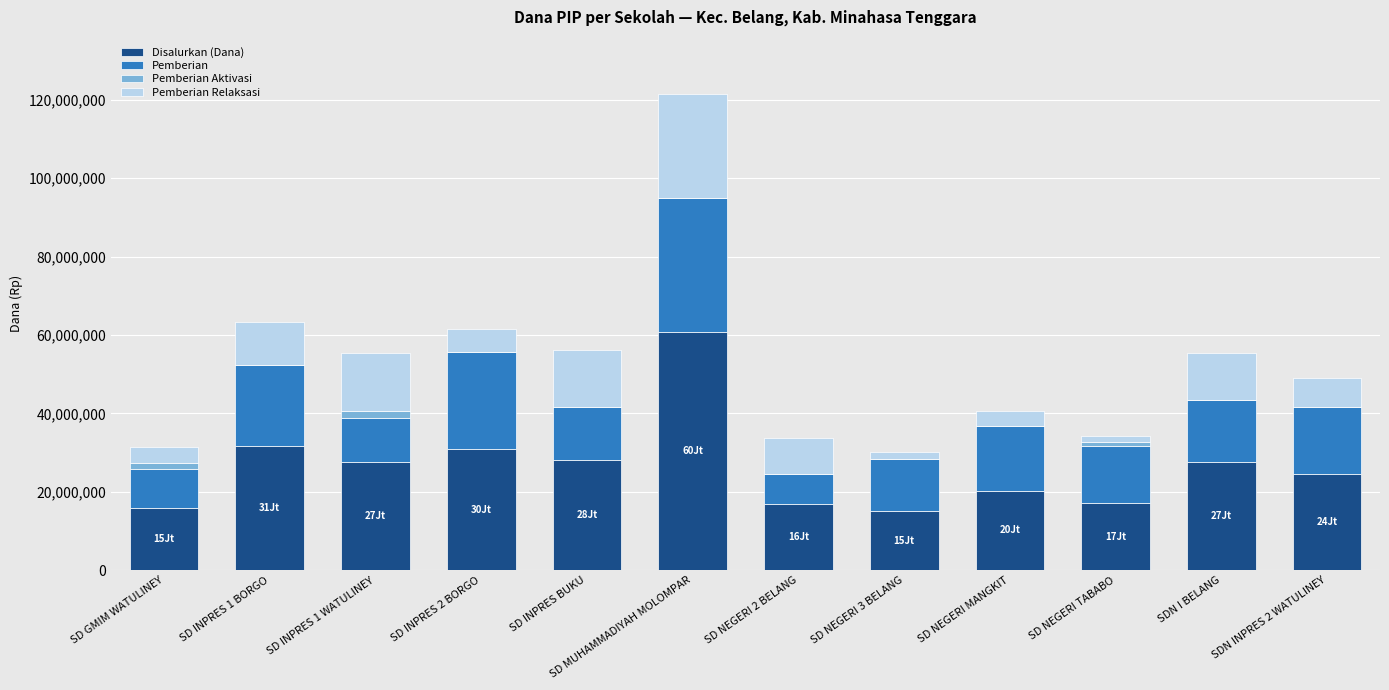

True or false: Disalurkan (Dana) has a value of 7212289 at SD GMIM WATULINEY.

False